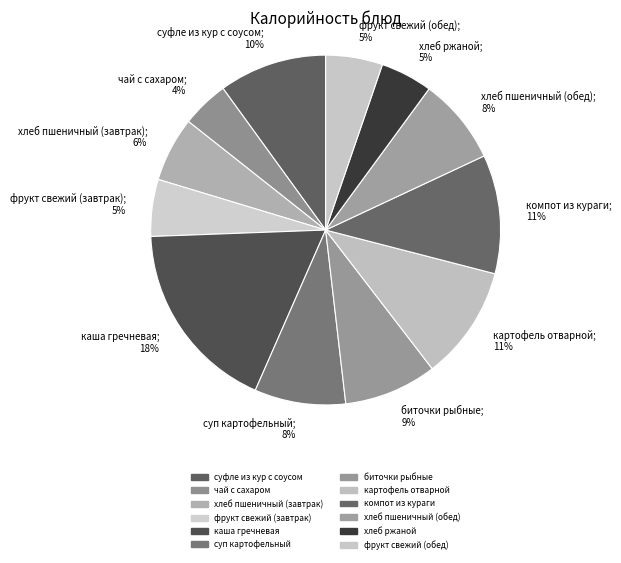

To the nearest percent, what is the difference between the хлеб пшеничный (завтрак); 6% and хлеб ржаной; 5% slice percentages?

1%